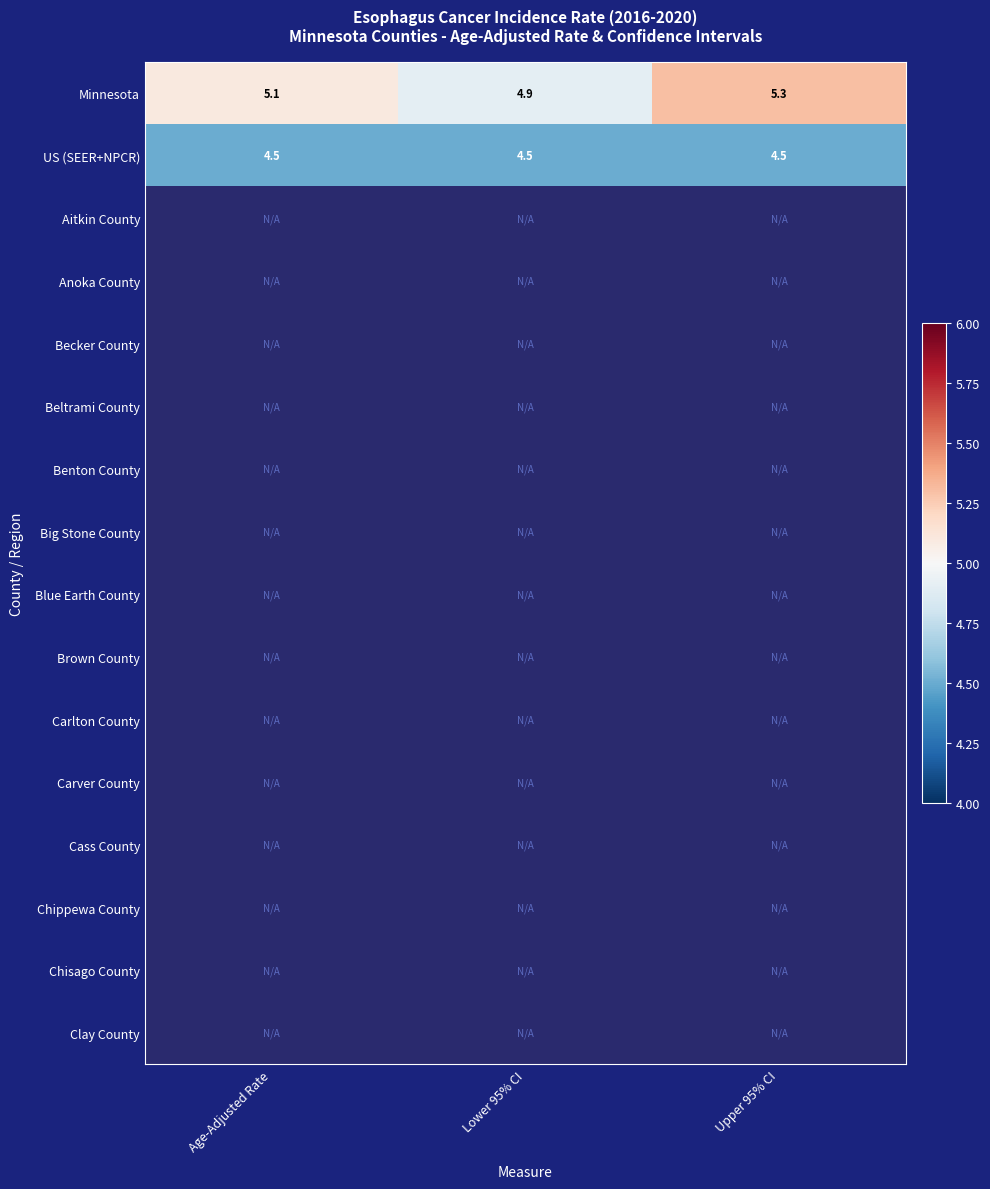

What is the smallest value displayed?

4.5